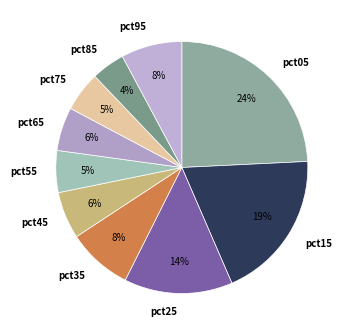

What is the largest slice in the pie chart?

pct05